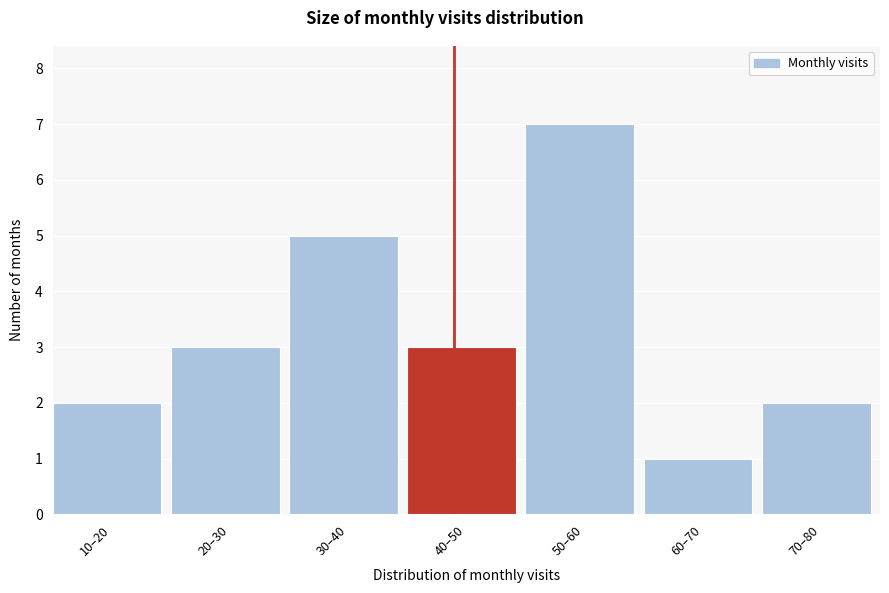

Reading left to right, list all the values displayed in this chart.

10–20=2	20–30=3	30–40=5	40–50=3	50–60=7	60–70=1	70–80=2